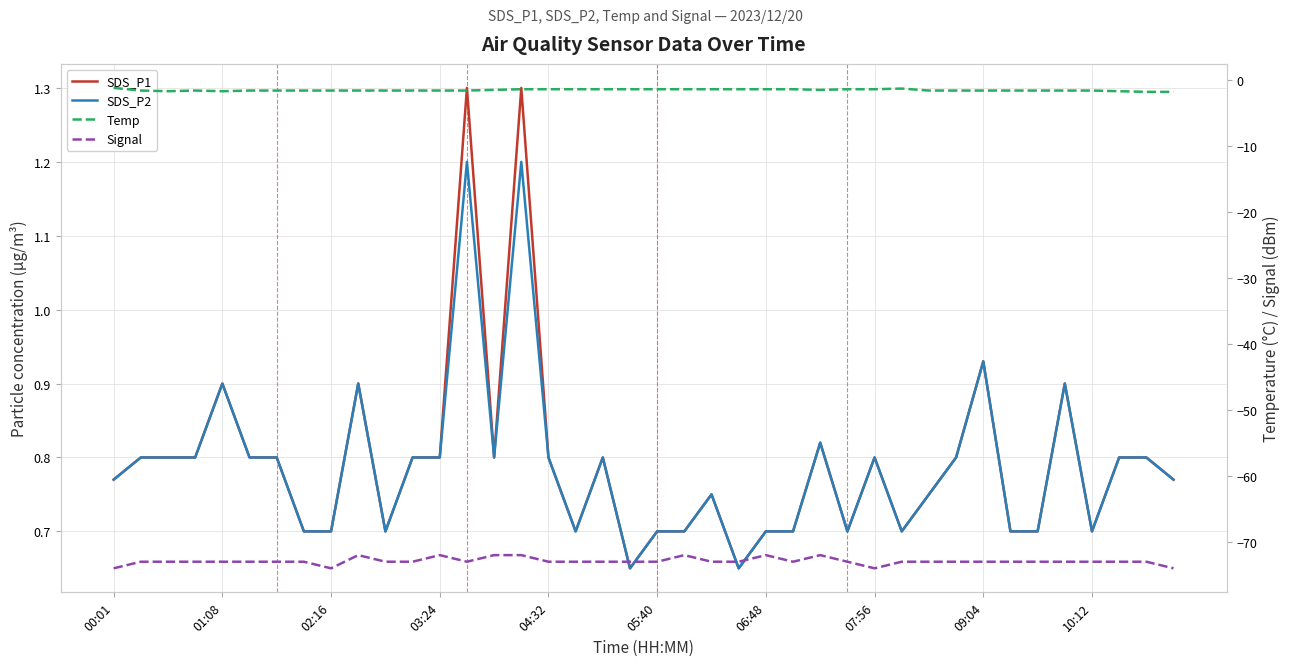

What is the maximum value for Signal?

-72.0